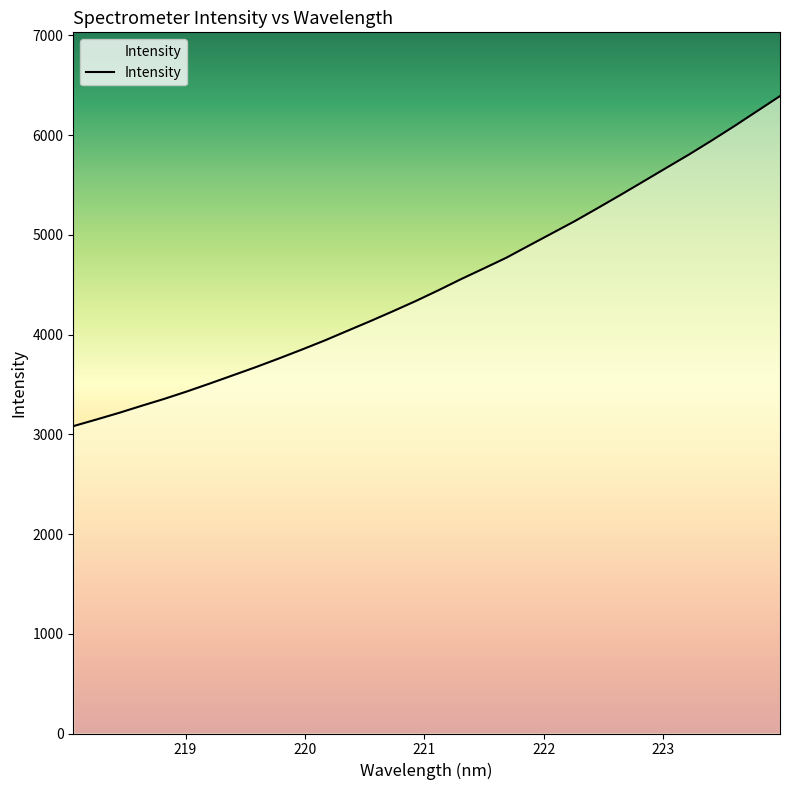

What is the difference between the maximum and minimum values?

3309.6